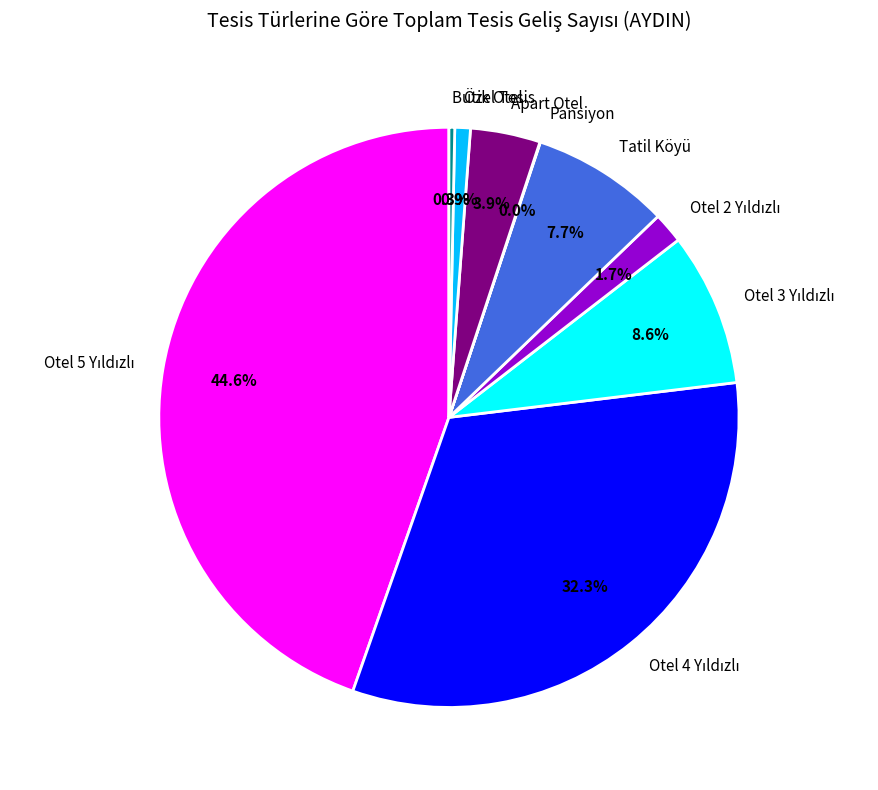

Is there a majority slice in this chart?

No